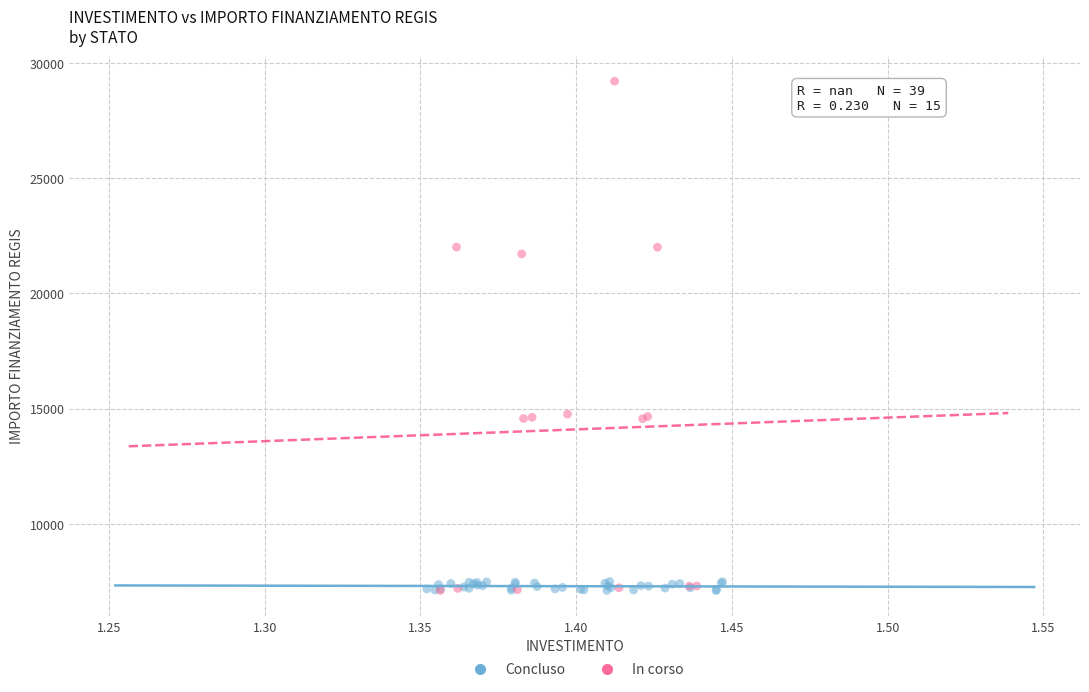

Which series reaches the maximum Y coordinate?

In corso